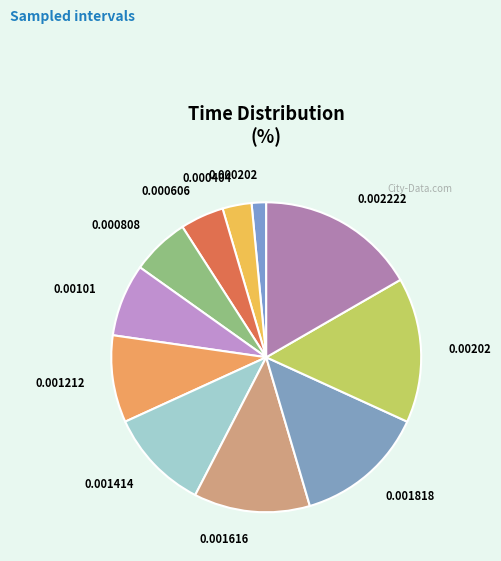

Is it true that 0.00101 is 8% of the pie?

True